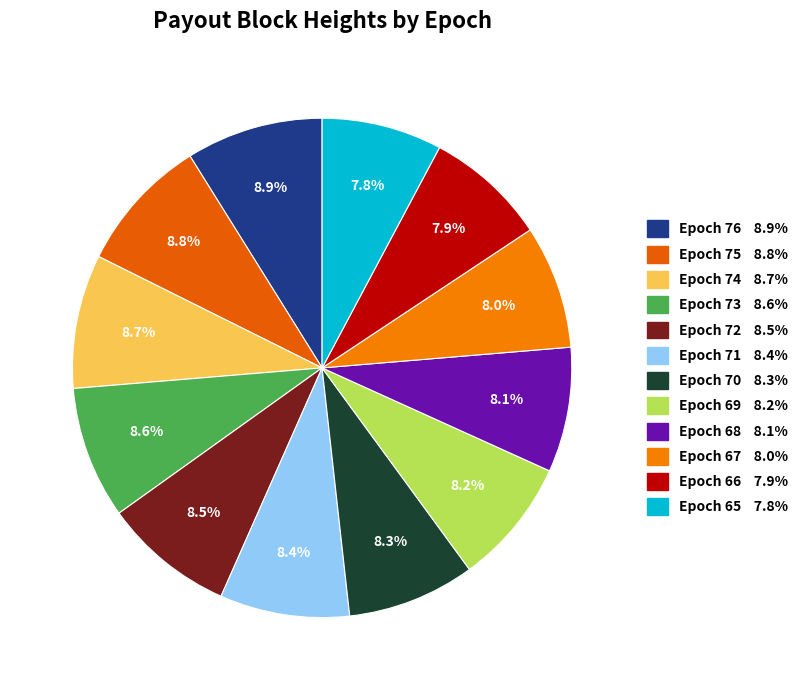

How many segments does this pie chart have?

12